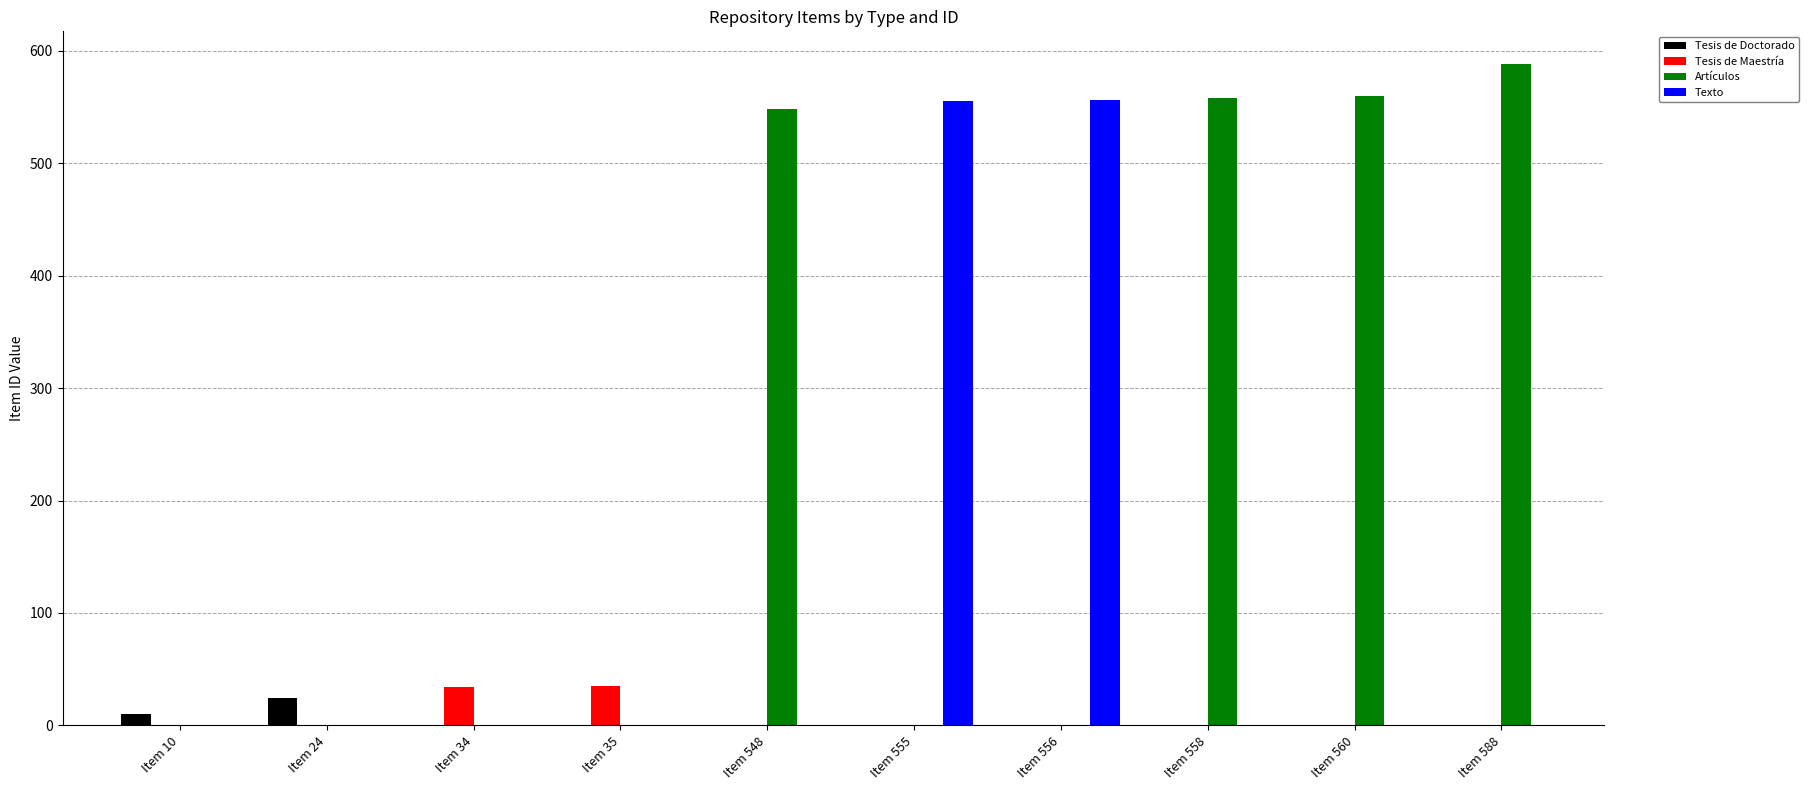

Which series has the largest range (max minus min)?

Artículos